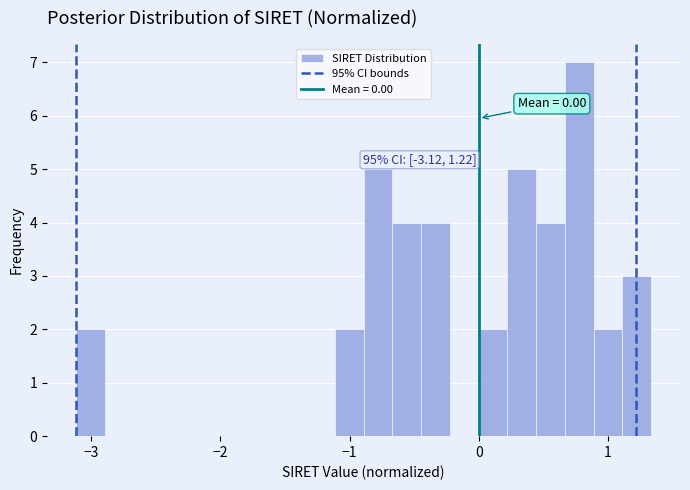

Read against the x-axis, roughly where is the centre of the tallest bar?

0.8